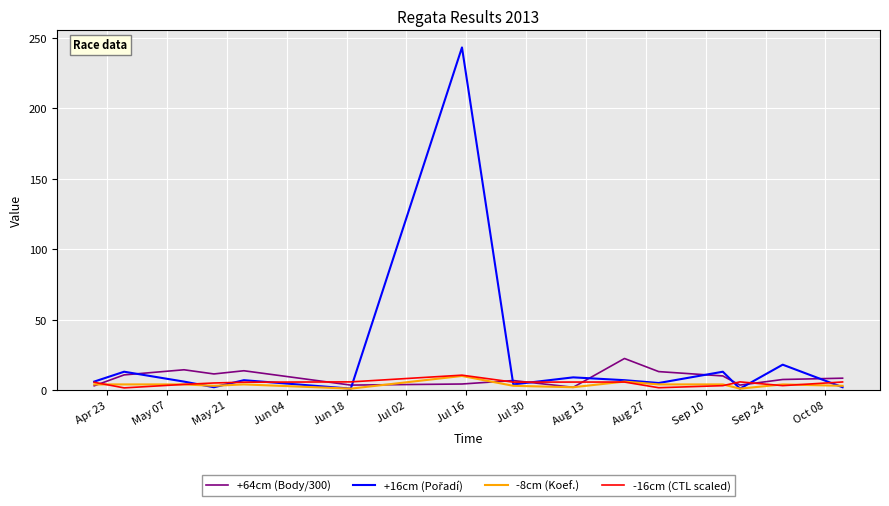

What is the maximum value shown in the chart?

243.0